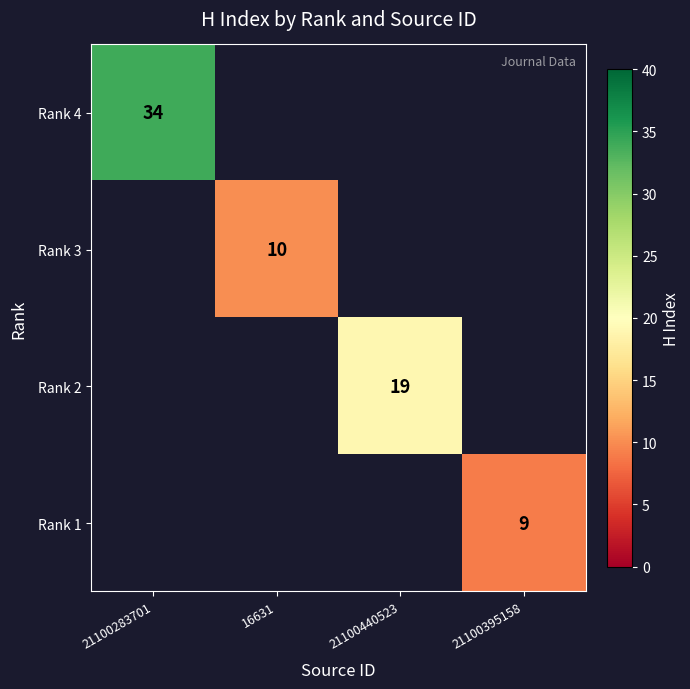

True or false: Rank 3 has a value of 3 at 16631.

False